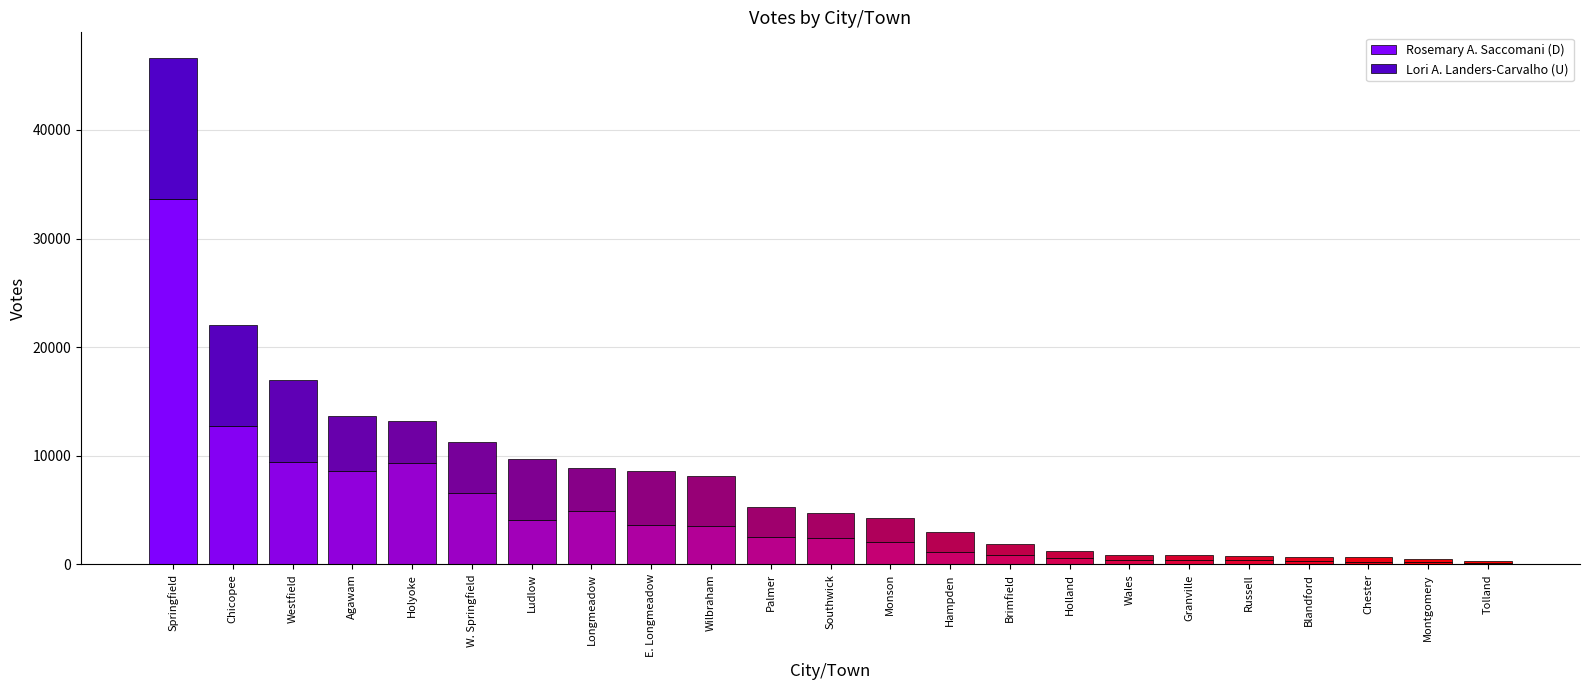

Rank the series by their maximum value, from lowest to highest.

Lori A. Landers-Carvalho (U), Rosemary A. Saccomani (D)